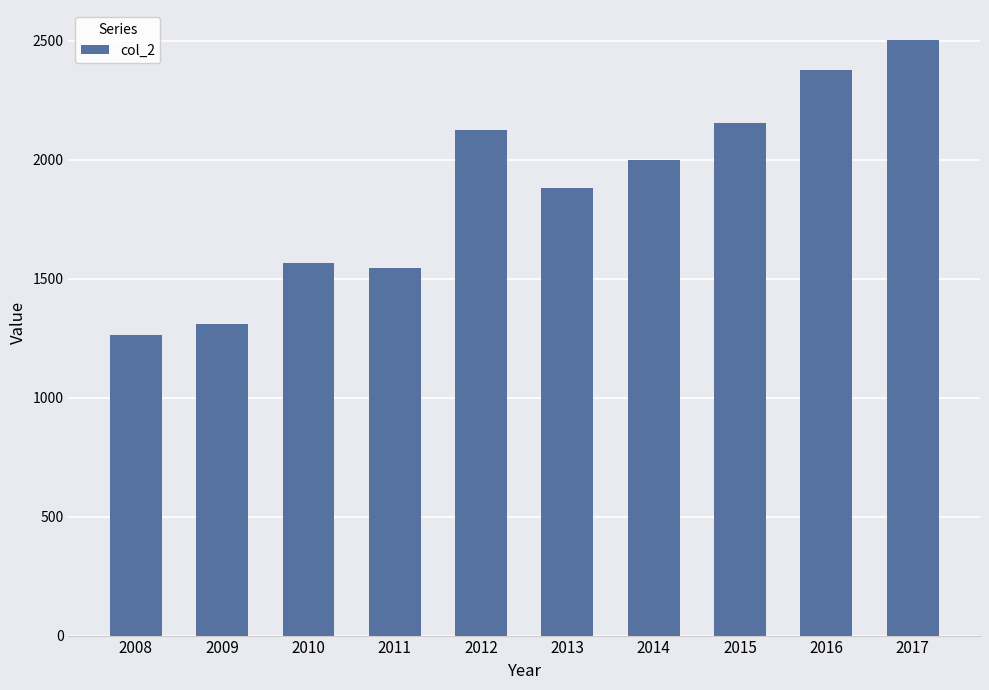

What is the average value?

1874